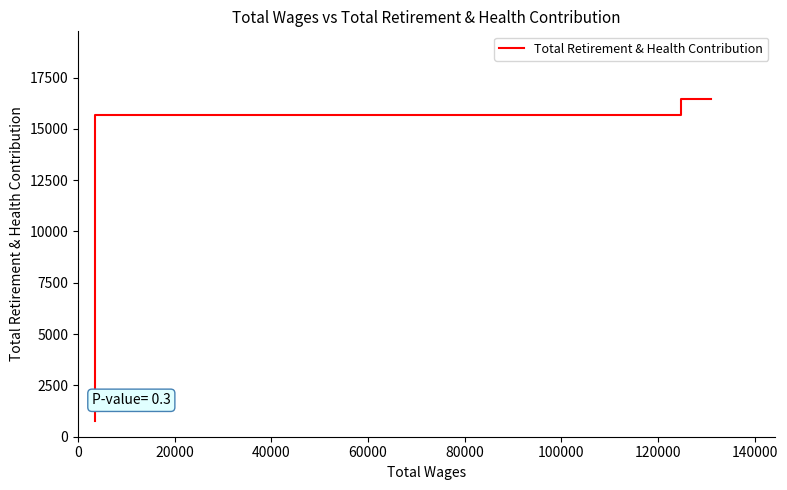

How many lines are shown in the chart?

1